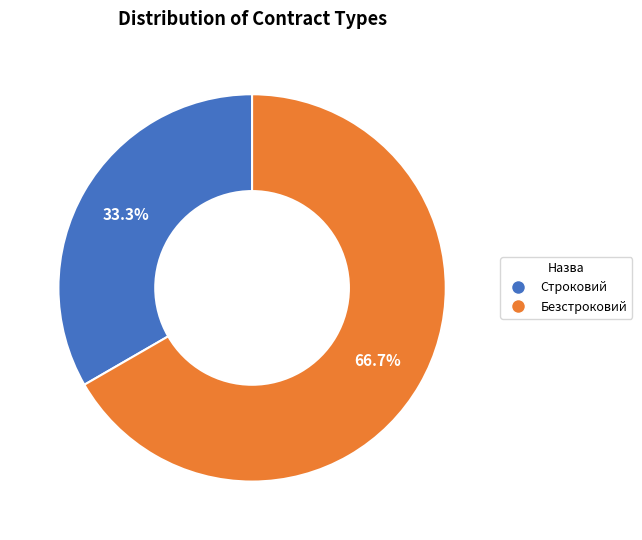

How many slices are in this pie chart?

2